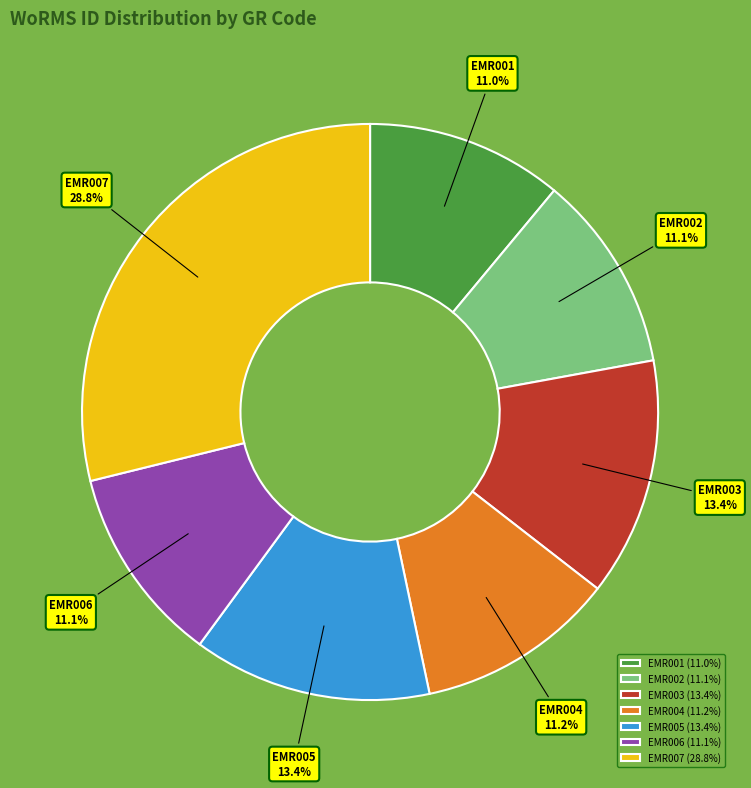

Is the sum of EMR004 and EMR007 greater than half?

No